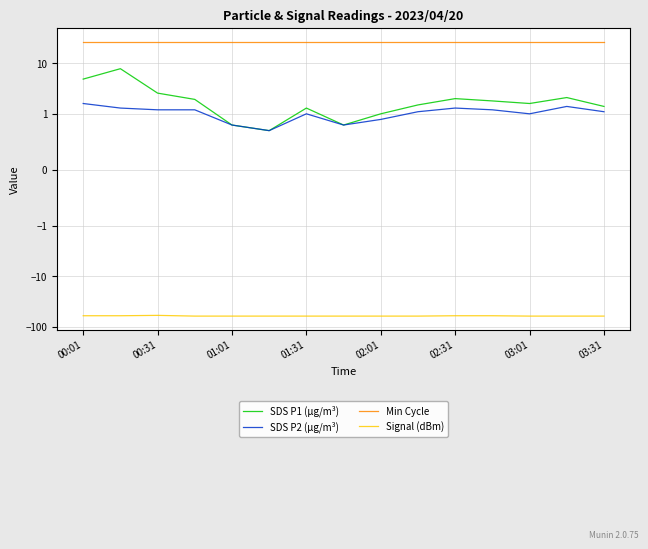

At how many categories does at least one series exceed -14?

15